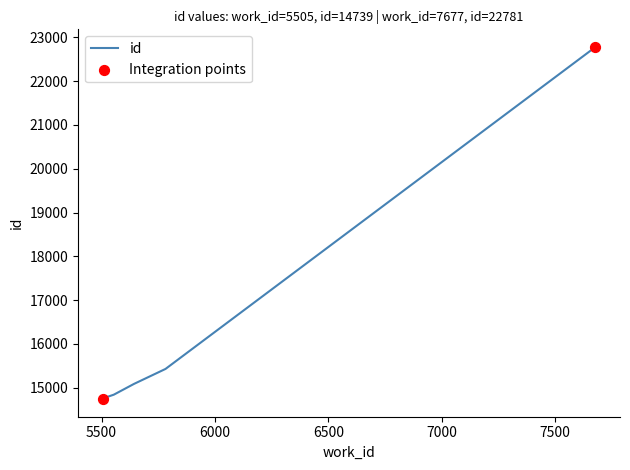

What is the change in value from 5643 to 7677?

+7695